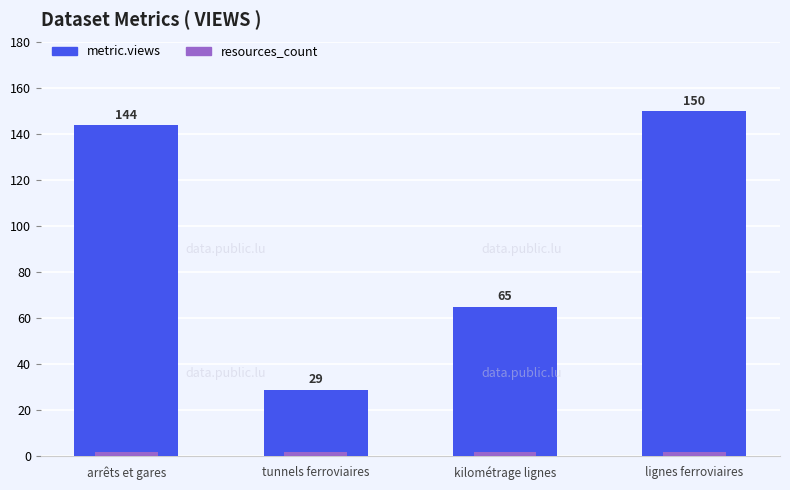

What is the sum of the resources_count values at arrêts et gares and lignes ferroviaires?

4